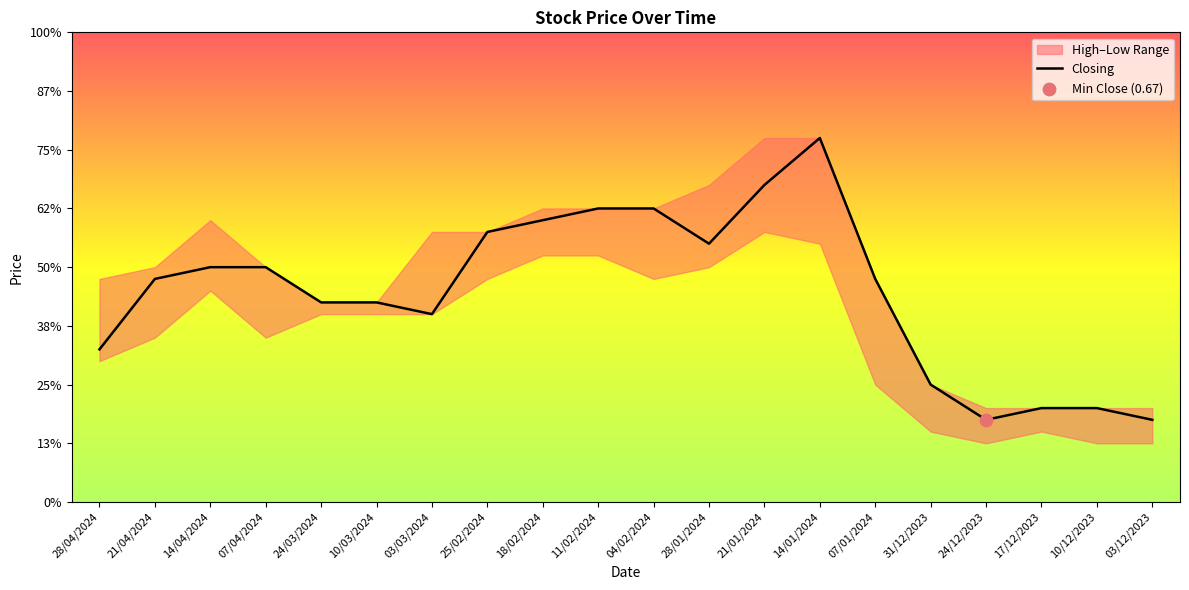

Which has a higher value, 31/12/2023 or 11/02/2024?

11/02/2024